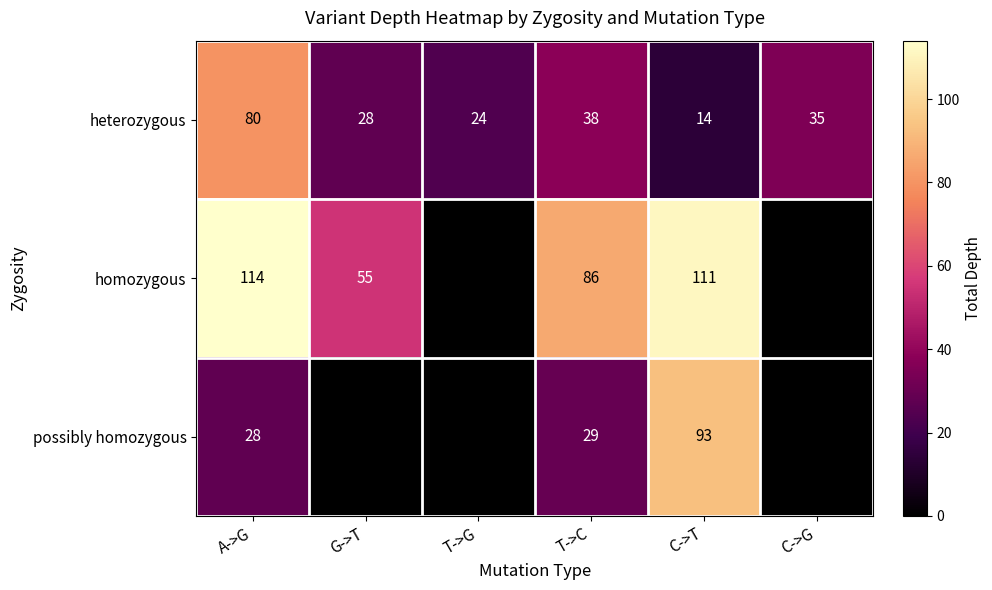

Is it true that homozygous equals 66 at C->T?

False